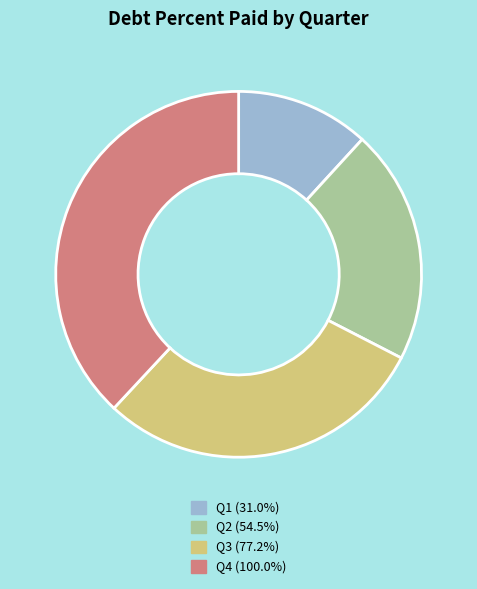

Which category has the smallest portion of the pie?

Q1